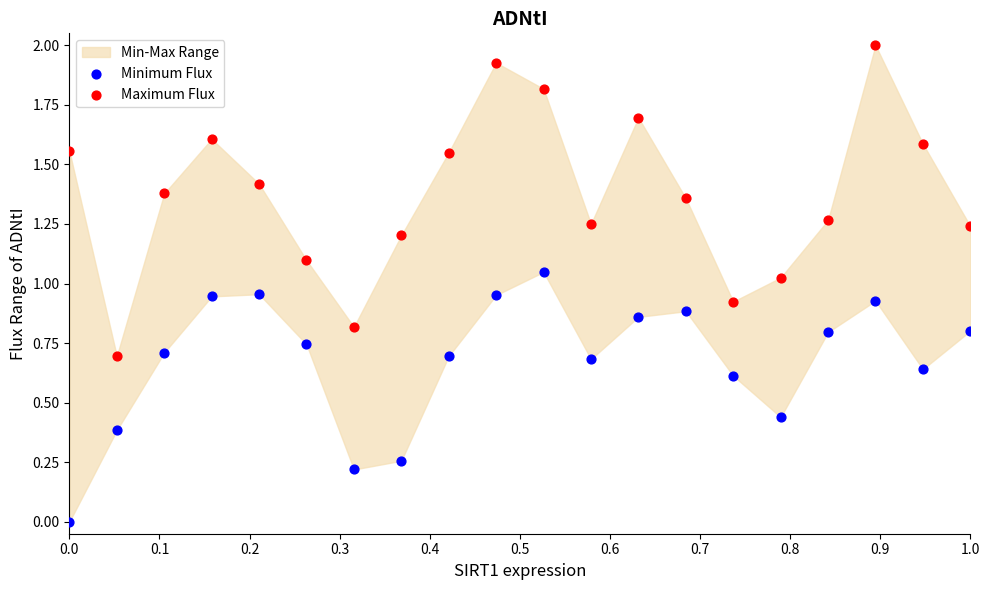

Which series contains the highest Y value?

Maximum Flux